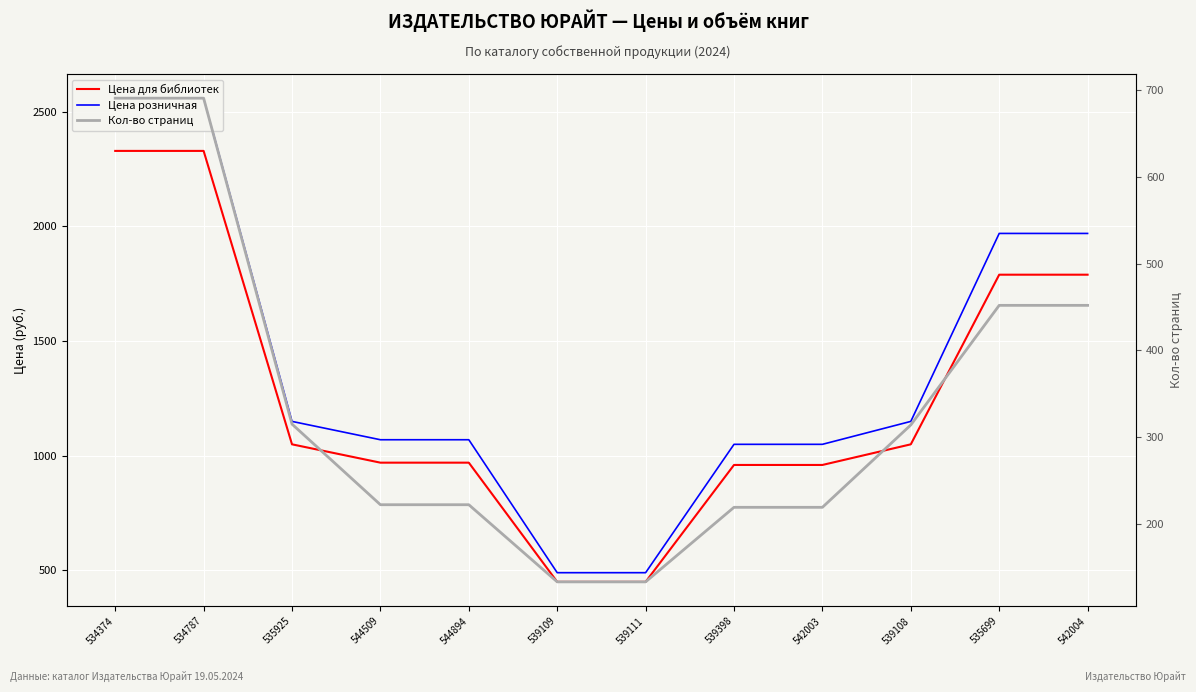

At which category is the sum across all series the highest?

534374